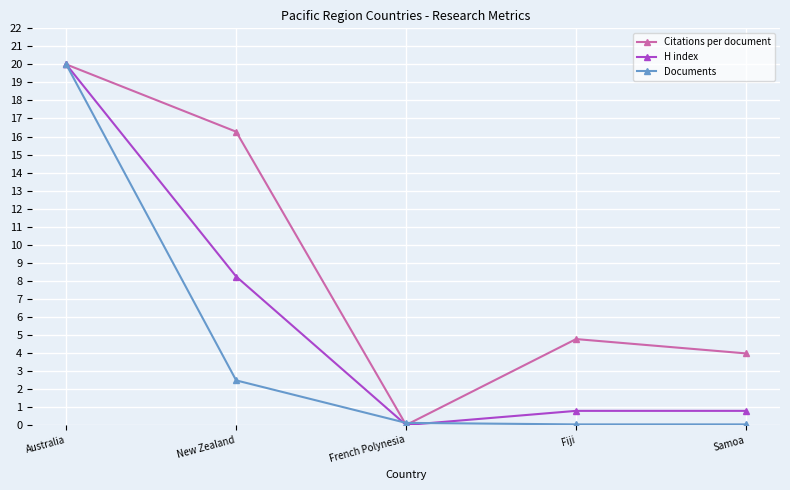

At which category is the sum across all series the highest?

Australia